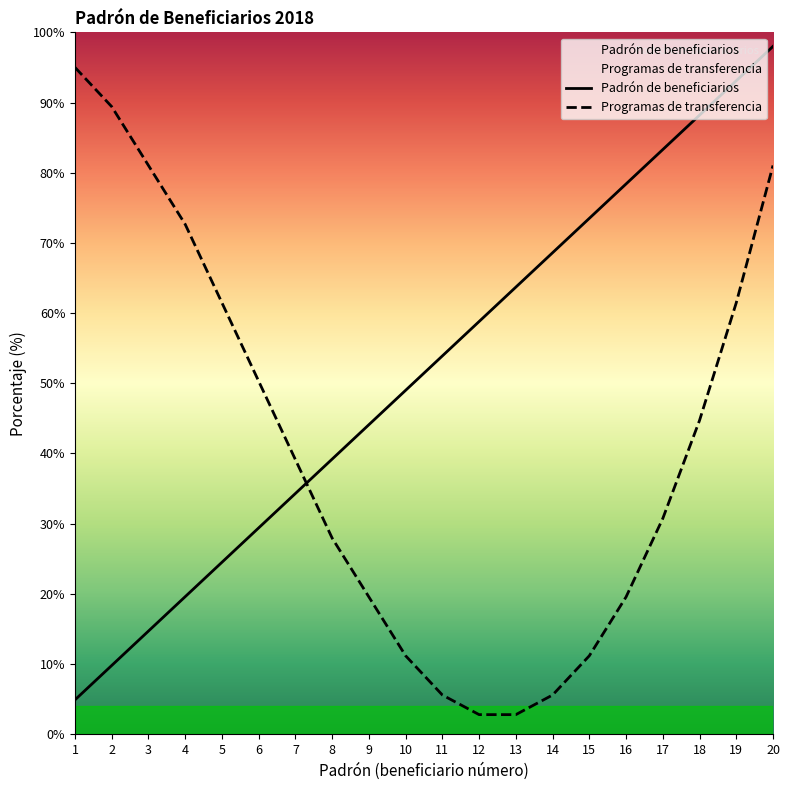

Does the chart display data point markers on the line(s)?

No